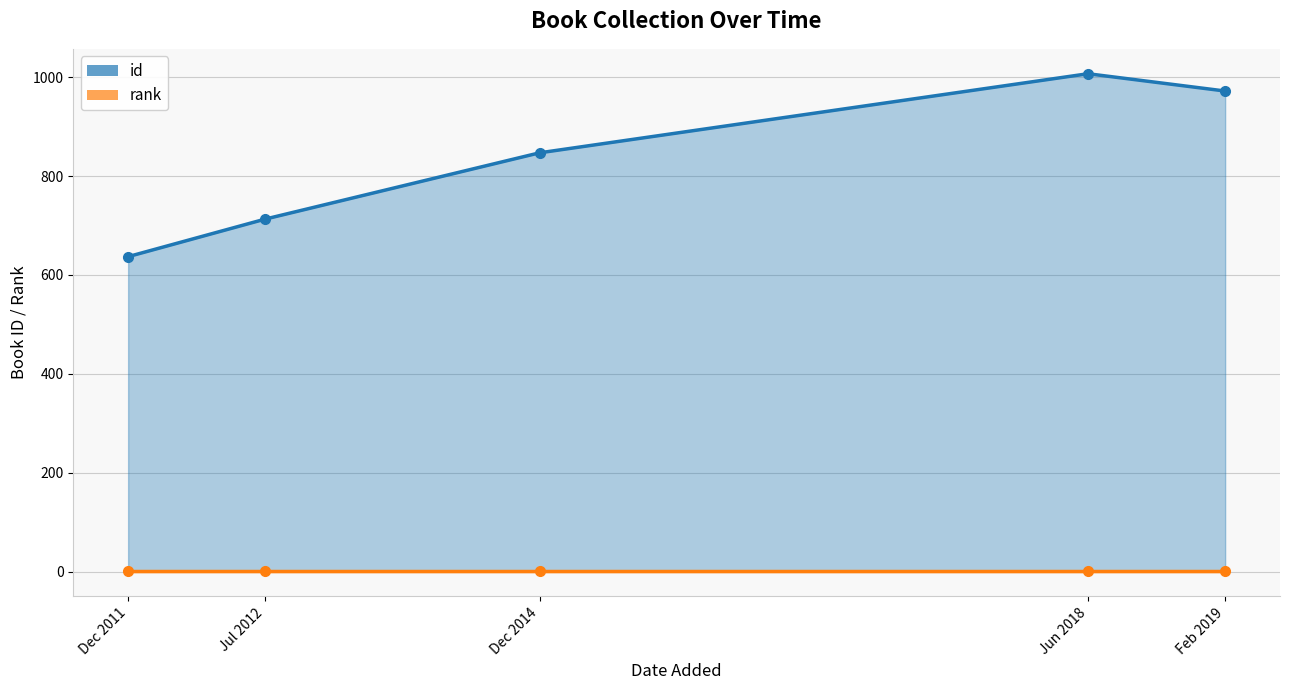

The chart shows a value of 299 at Jun 2018. True or false?

False